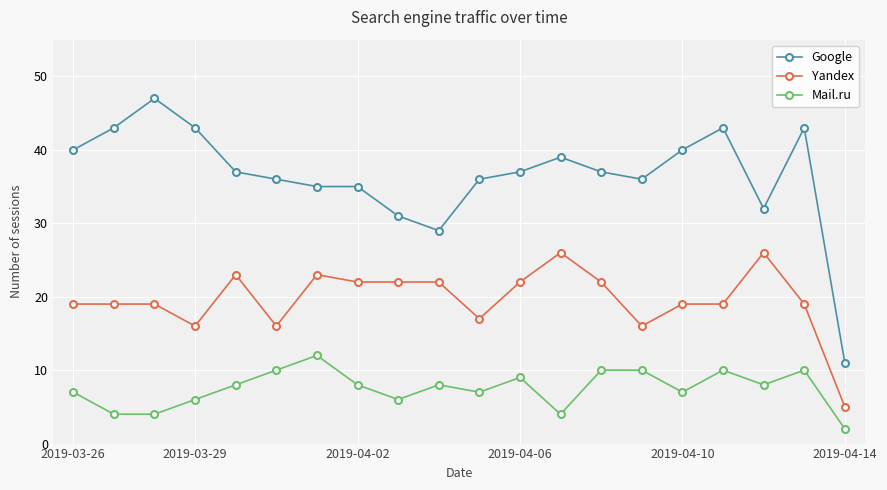

What is the greatest value displayed?

47